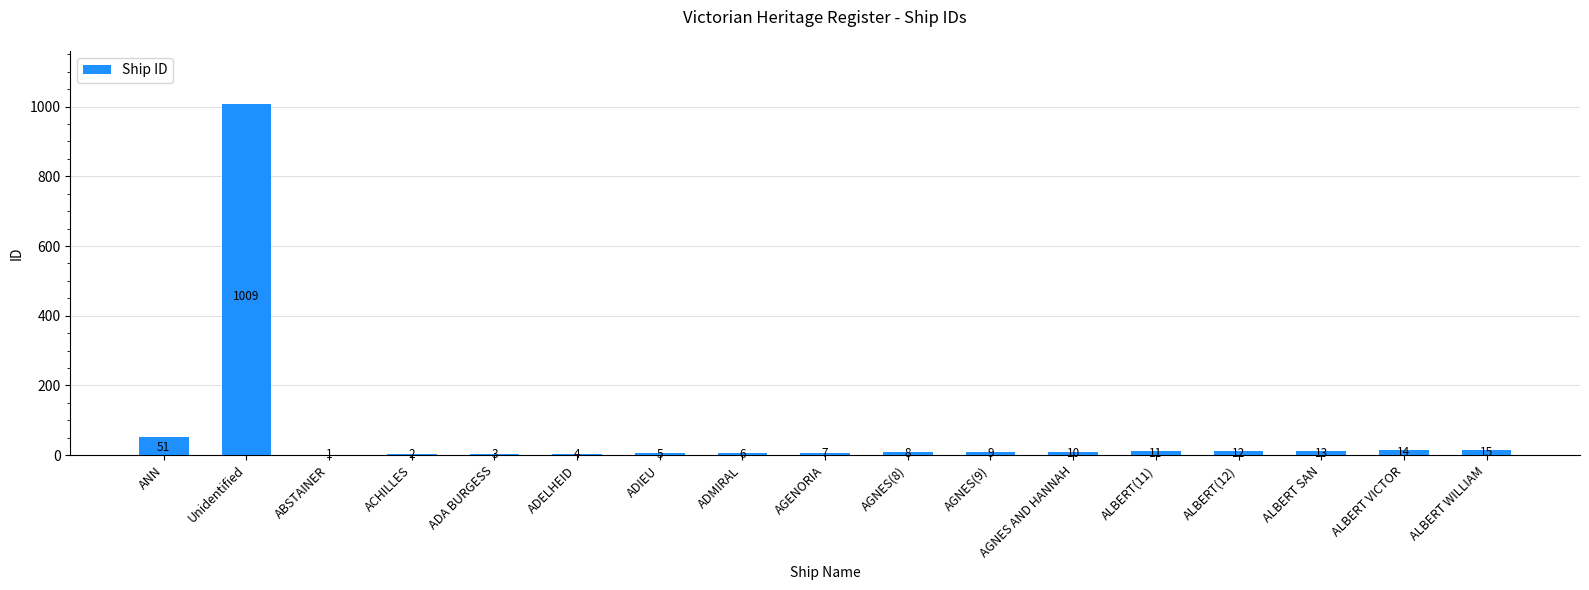

Reading right to left, what are all the values shown in this chart?

ALBERT WILLIAM=15	ALBERT VICTOR=14	ALBERT SAN=13	ALBERT(12)=12	ALBERT(11)=11	AGNES AND HANNAH=10	AGNES(9)=9	AGNES(8)=8	AGENORIA=7	ADMIRAL=6	ADIEU=5	ADELHEID=4	ADA BURGESS=3	ACHILLES=2	ABSTAINER=1	Unidentified=1009	ANN=51